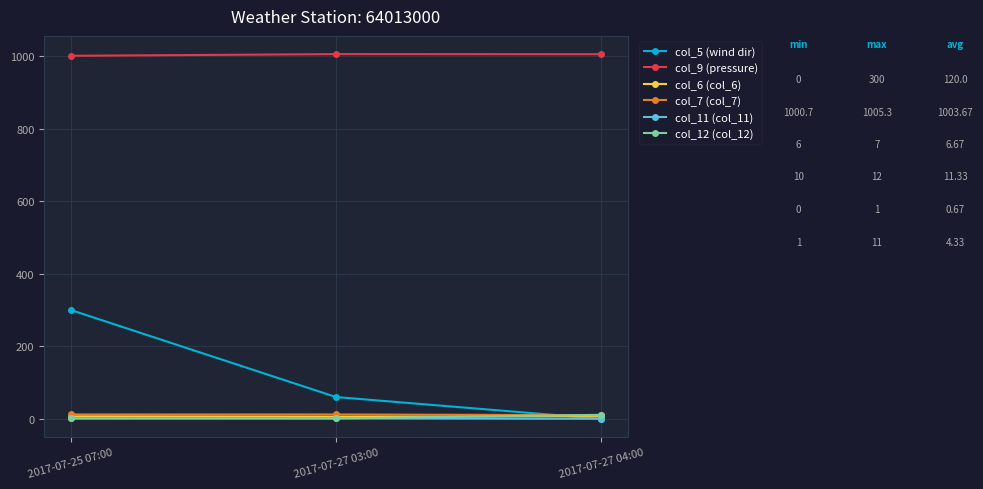

What is the sum of the col_5 (wind dir) values at 2017-07-25 07:00 and 2017-07-27 04:00?

300.0